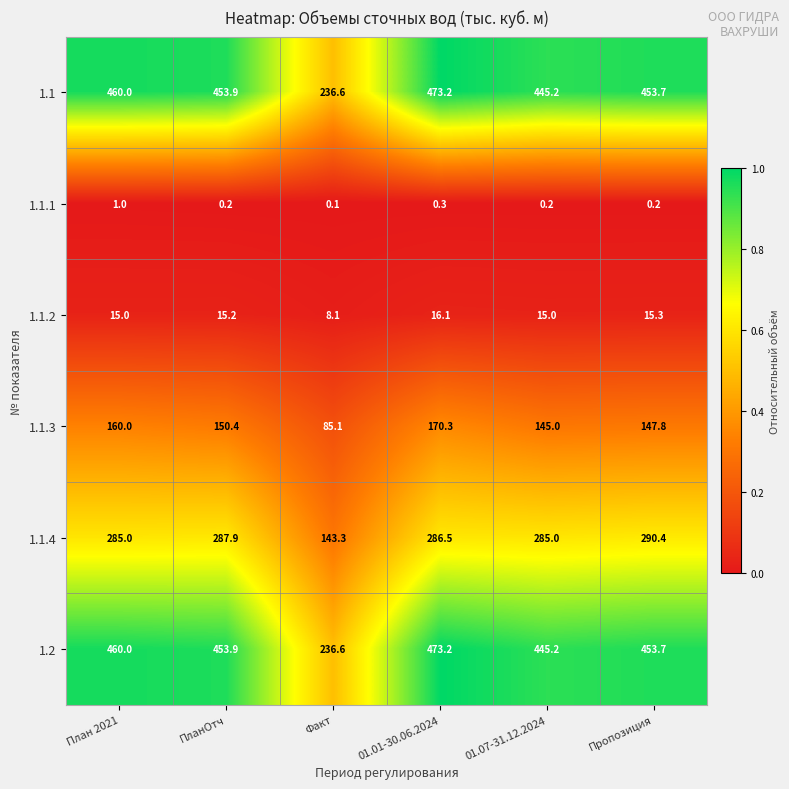

What is the total value across all series at 01.07-31.12.2024?

1335.6